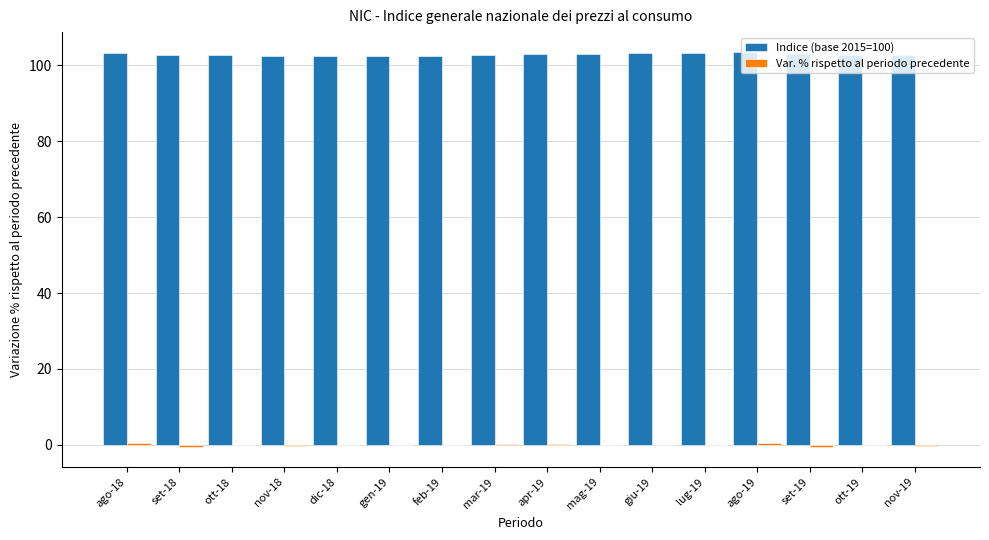

What is the total value across all series at ott-18?

102.6